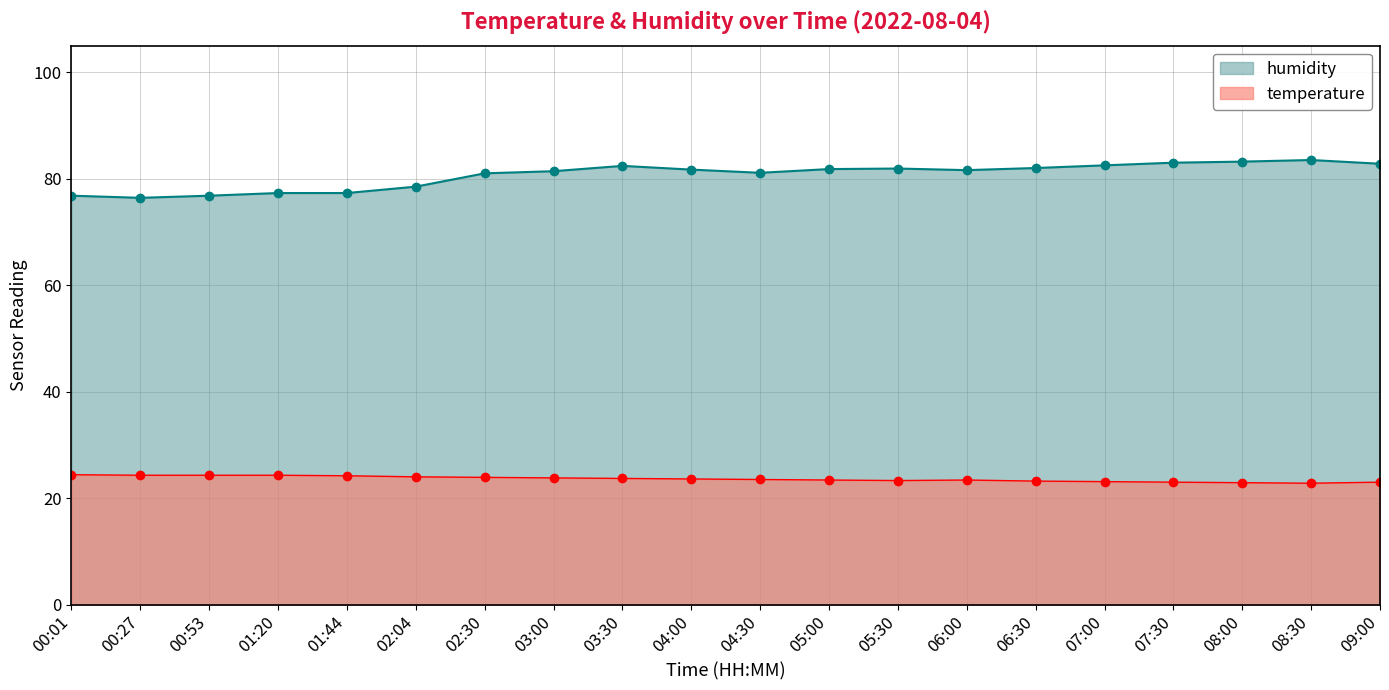

Reading right to left, list all the values displayed in this chart.

temperature: 09:00=23.0	08:30=22.8	08:00=22.9	07:30=23.0	07:00=23.1	06:30=23.2	06:00=23.4	05:30=23.3	05:00=23.4	04:30=23.5	04:00=23.6	03:30=23.7	03:00=23.8	02:30=23.9	02:04=24.0	01:44=24.2	01:20=24.3	00:53=24.3	00:27=24.3	00:01=24.4
humidity: 09:00=82.8	08:30=83.5	08:00=83.2	07:30=83.0	07:00=82.5	06:30=82.0	06:00=81.6	05:30=81.9	05:00=81.8	04:30=81.1	04:00=81.7	03:30=82.4	03:00=81.4	02:30=81.0	02:04=78.5	01:44=77.3	01:20=77.3	00:53=76.8	00:27=76.4	00:01=76.8